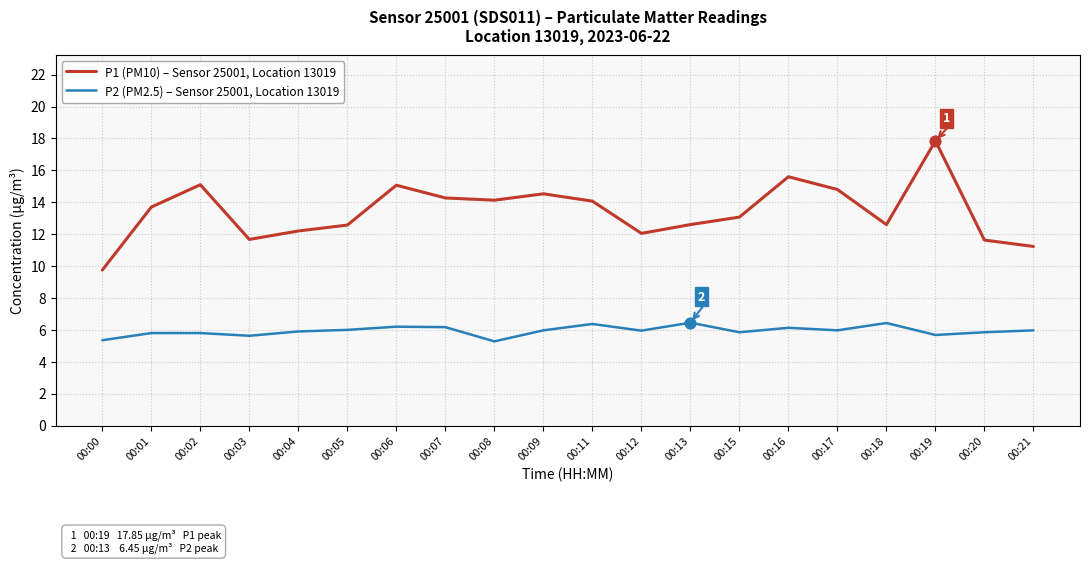

What is the spread (max minus min) of values at 00:16?

9.5